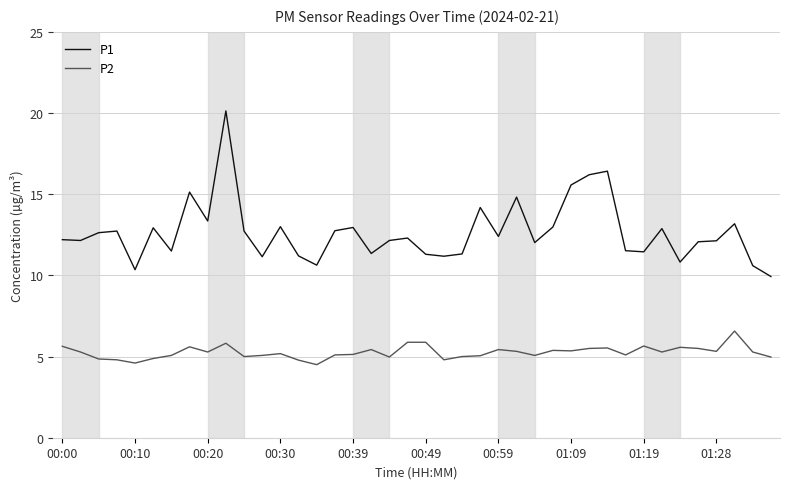

What is the smallest value displayed?

4.5